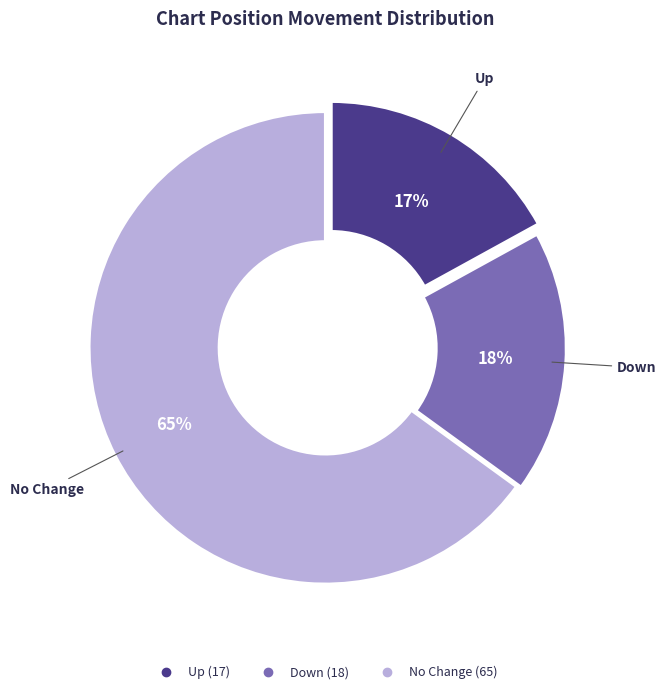

To the nearest percent, what is the difference between the largest and smallest slice percentages?

48%